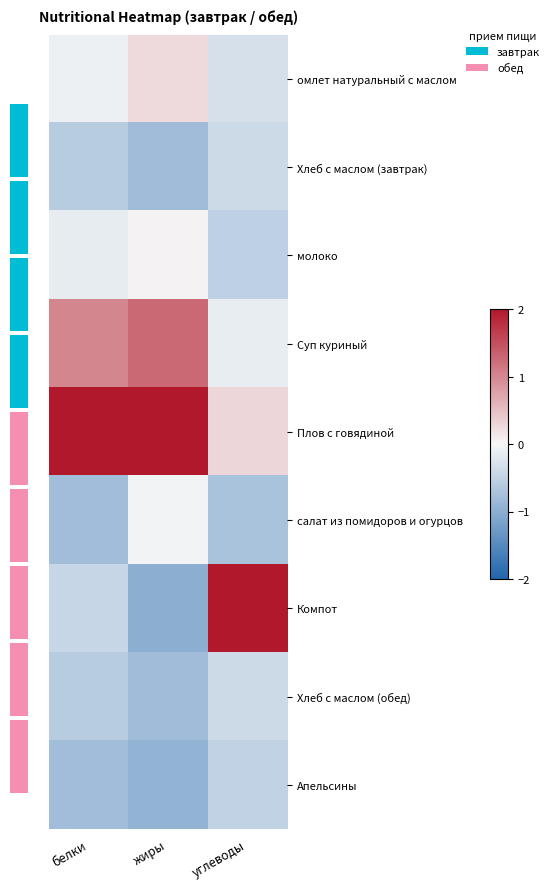

What is the average value of the молоко series?

-0.2